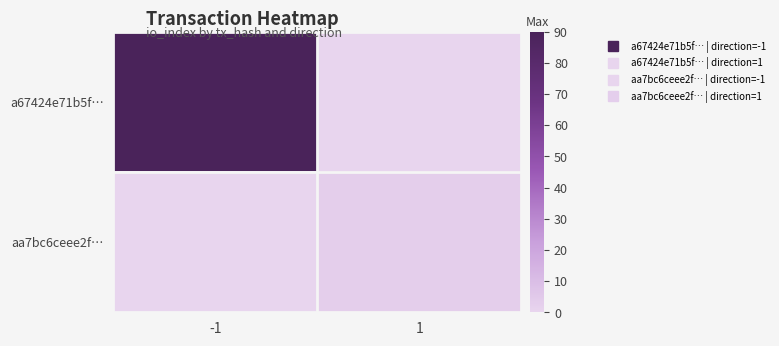

How many data points does each series have?

2